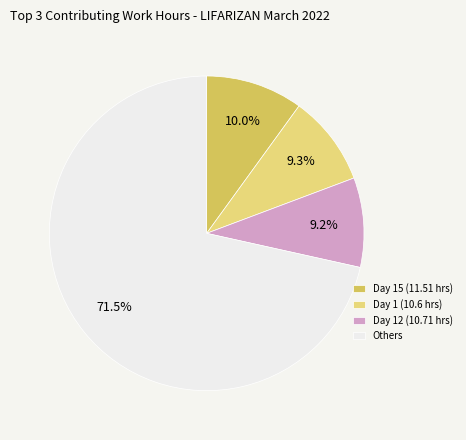

Which slice is the largest?

Others